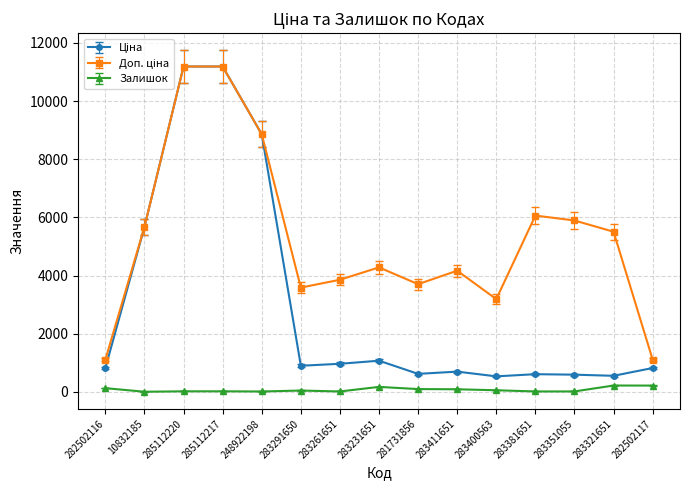

What is the spread (max minus min) of values at 283411651?

4078.6